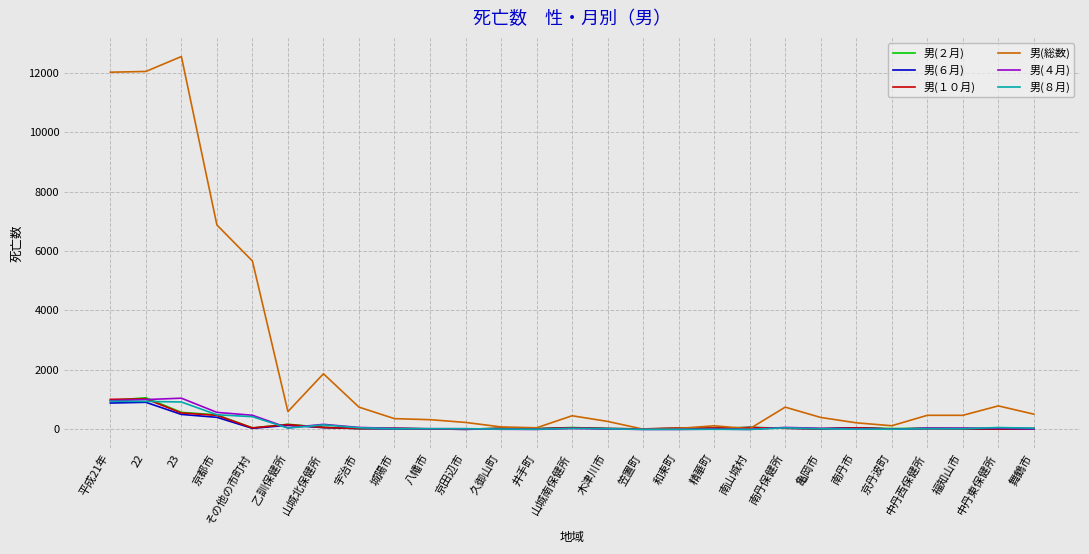

The value of 男(２月) at 23 is 994. True or false?

False